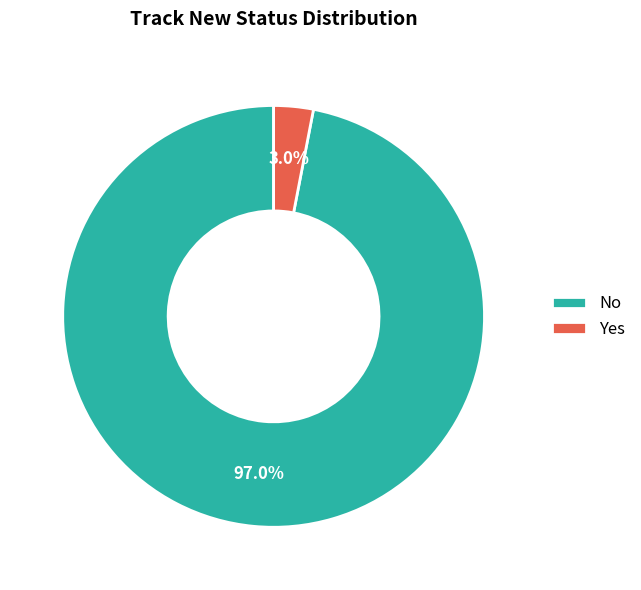

What percentage is the No slice, to the nearest percent?

97%